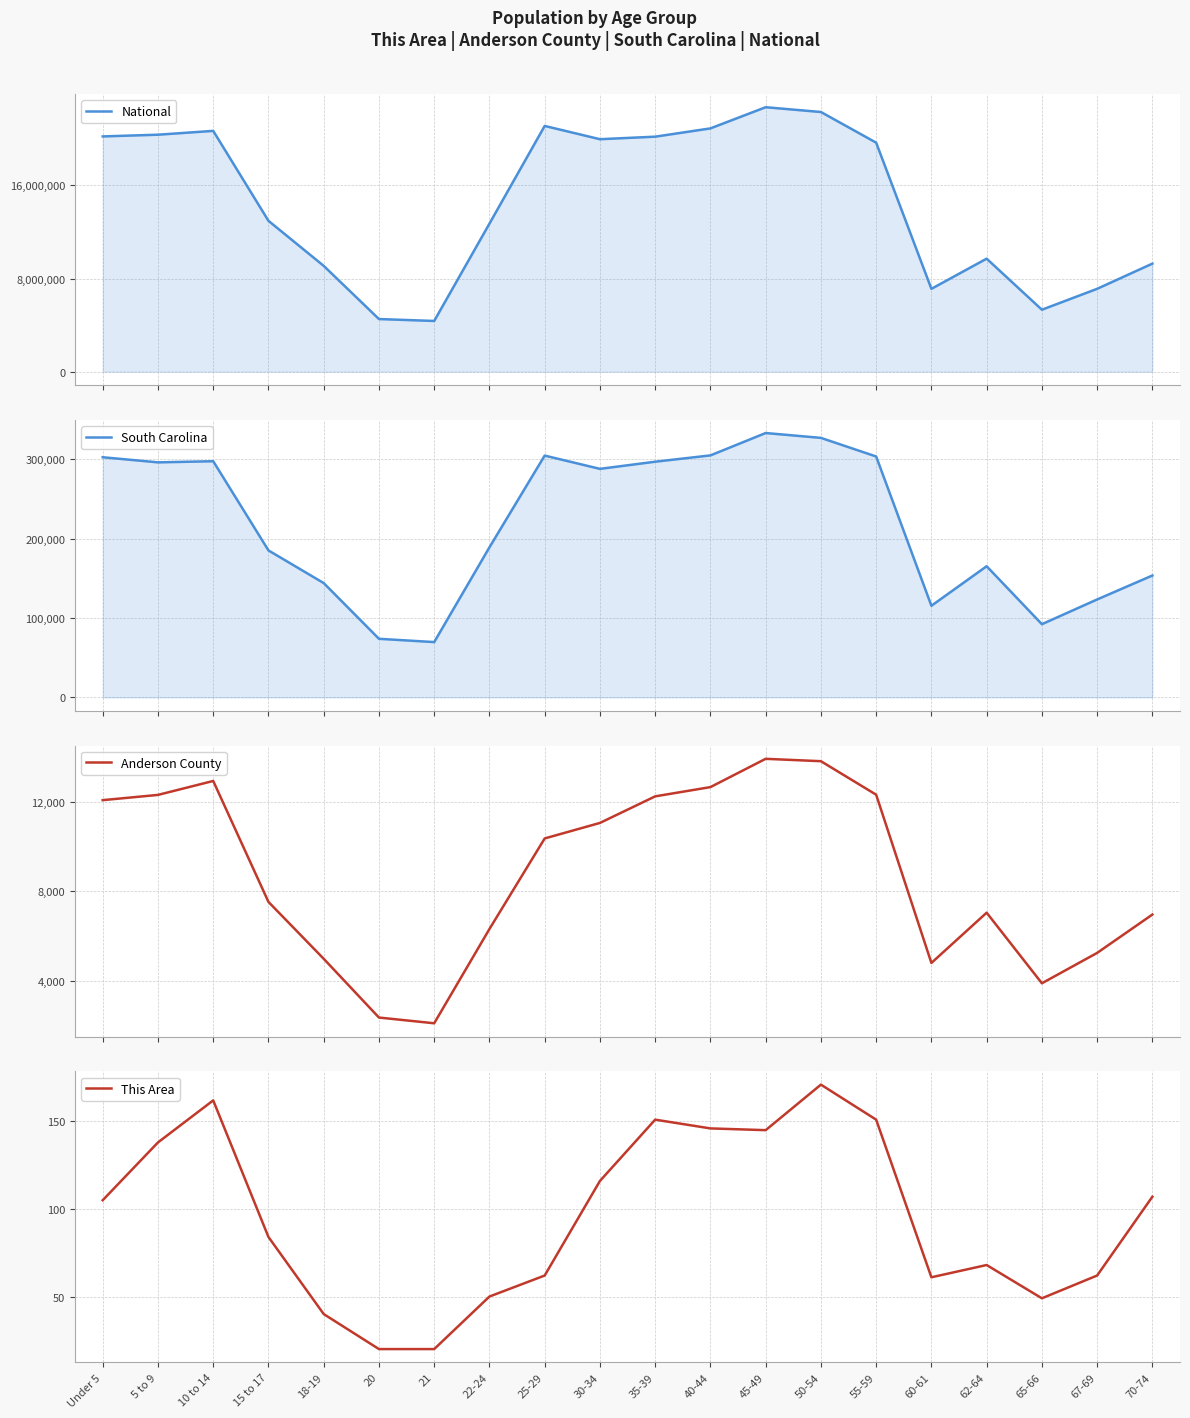

True or false: National and Anderson County intersect in this chart.

False